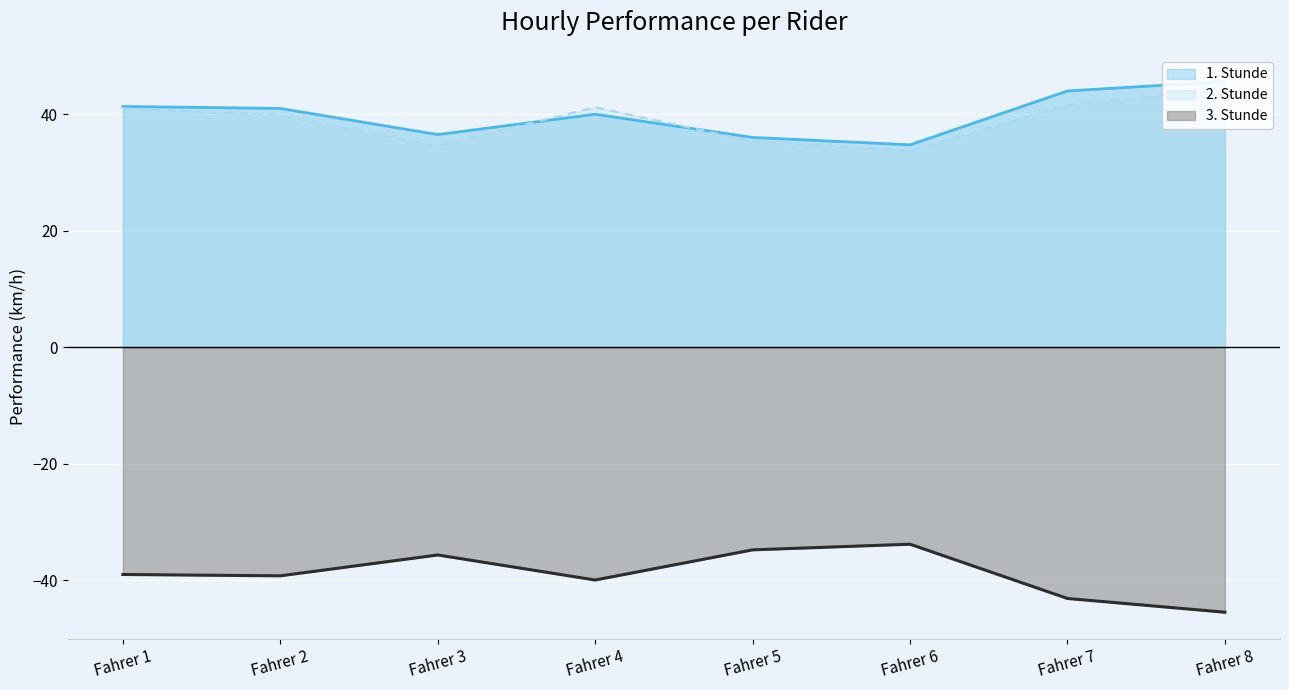

At which label does 1. Stunde reach its peak?

Fahrer 8